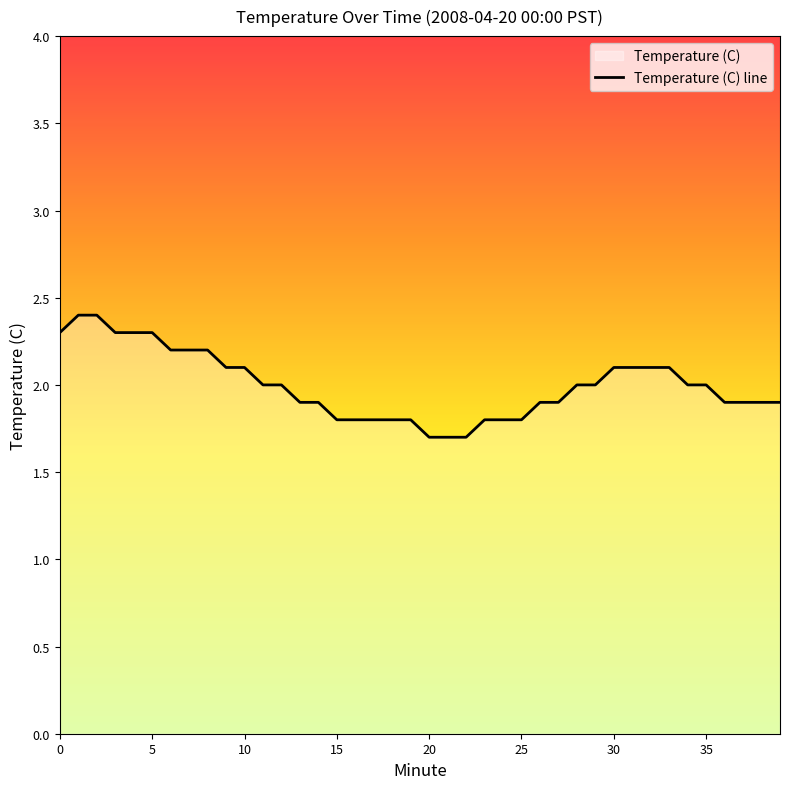

Reading left to right, list all the values displayed in this chart.

0=2.3	1=2.4	2=2.4	3=2.3	4=2.3	5=2.3	6=2.2	7=2.2	8=2.2	9=2.1	10=2.1	11=2.0	12=2.0	13=1.9	14=1.9	15=1.8	16=1.8	17=1.8	18=1.8	19=1.8	20=1.7	21=1.7	22=1.7	23=1.8	24=1.8	25=1.8	26=1.9	27=1.9	28=2.0	29=2.0	30=2.1	31=2.1	32=2.1	33=2.1	34=2.0	35=2.0	36=1.9	37=1.9	38=1.9	39=1.9